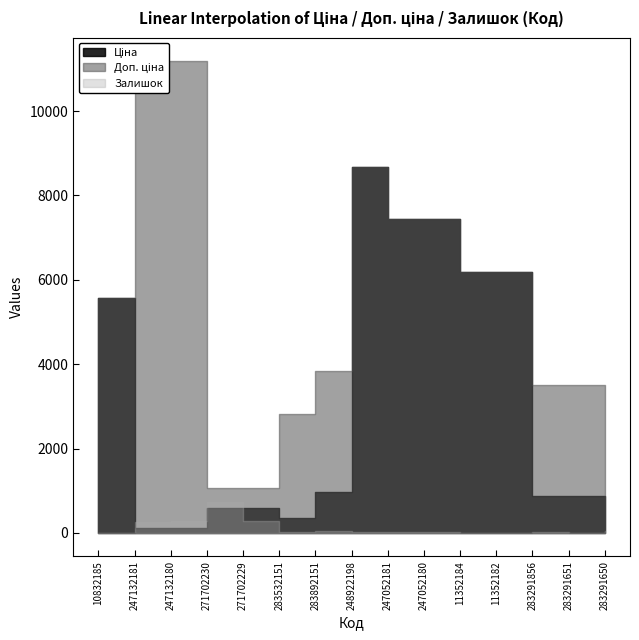

Which label corresponds to the smallest value in the chart?

10832185